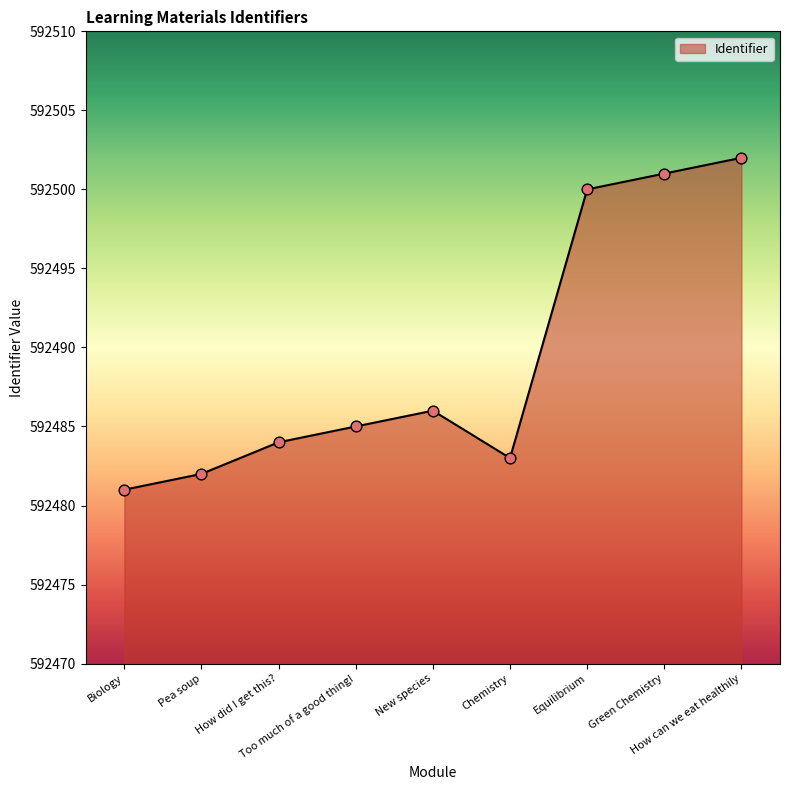

What is the ratio of the value at Too much of a good thing! to the value at New species?

1.0